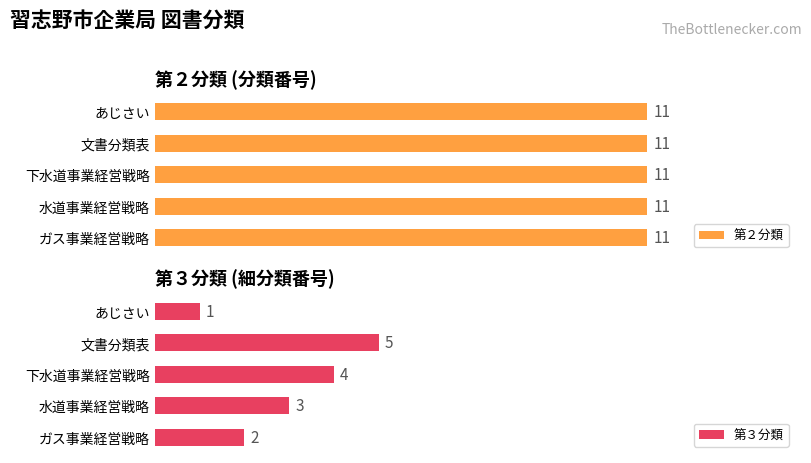

How many data points in 第３分類 are less than 3?

2